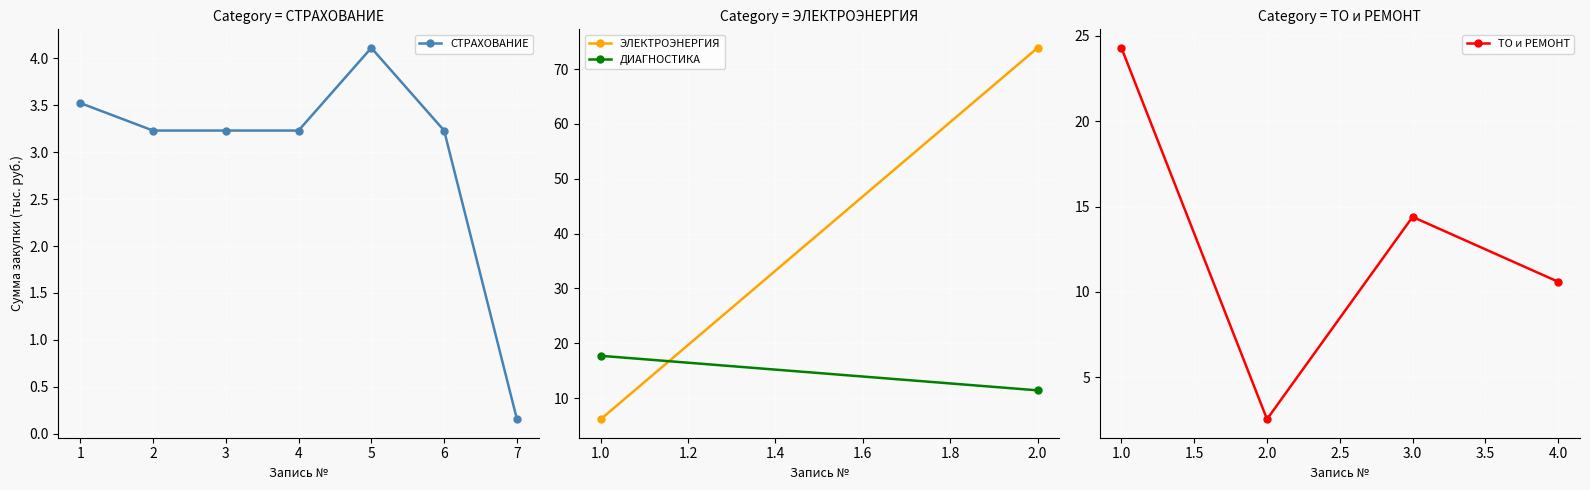

What is the highest value of the СТРАХОВАНИЕ series?

4.1